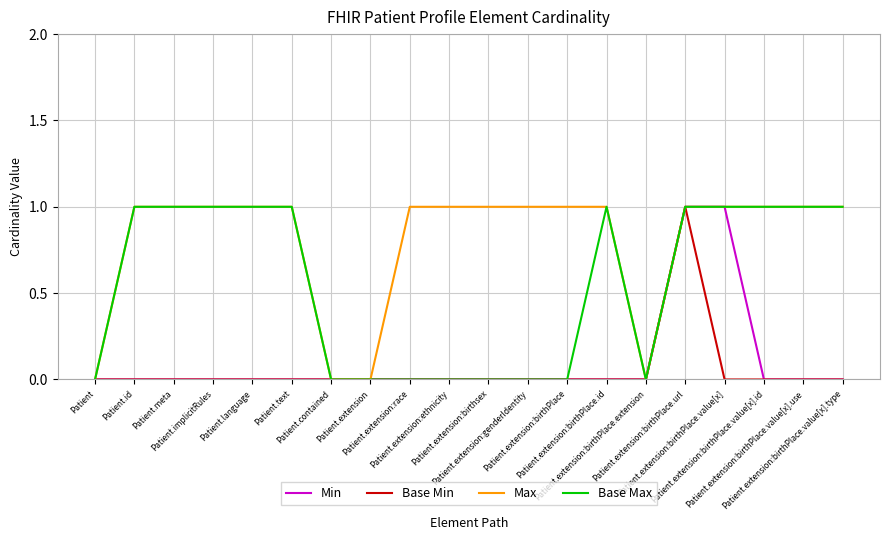

Between Patient.extension:birthPlace.value[x].id and Patient.extension:birthPlace.value[x].type, which series saw the biggest shift?

Min